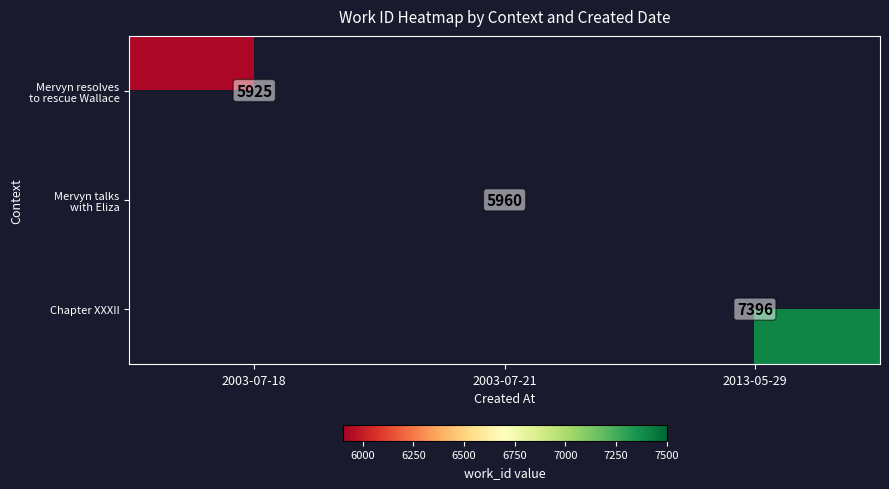

Is it true that Mervyn talks with Eliza equals 5960.0 at 2003-07-21?

True